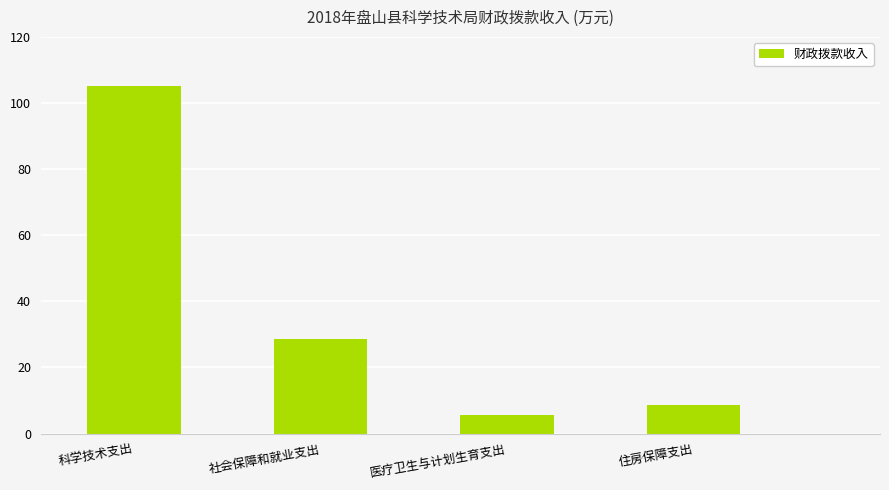

Reading left to right, transcribe all the data shown in this chart.

科学技术支出=105.2	社会保障和就业支出=28.7	医疗卫生与计划生育支出=5.8	住房保障支出=8.7